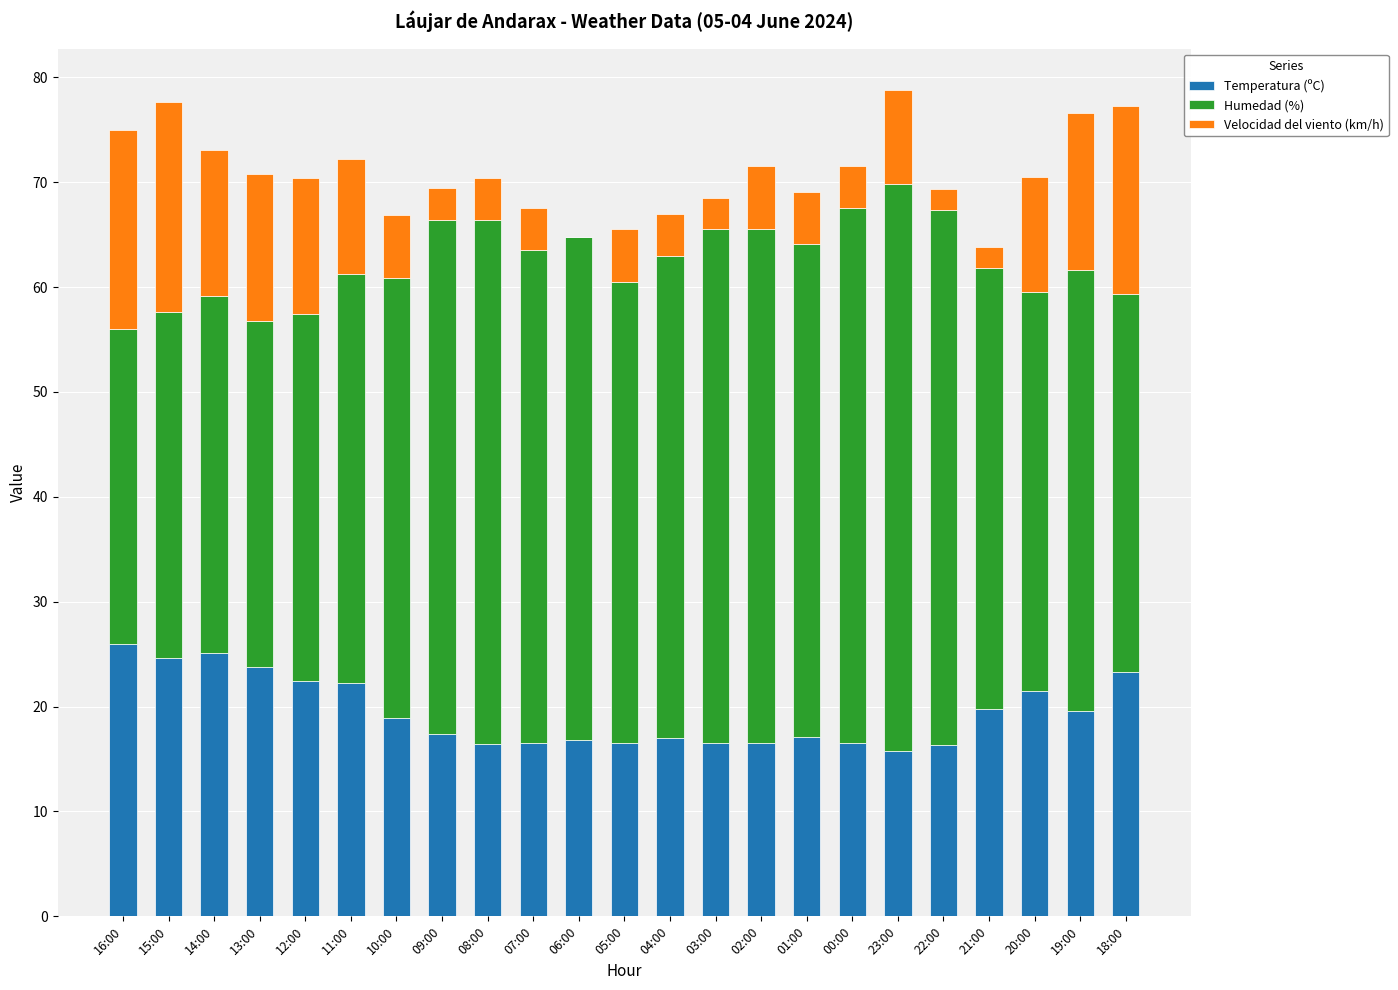

What is the total value across all series at 21:00?

63.8